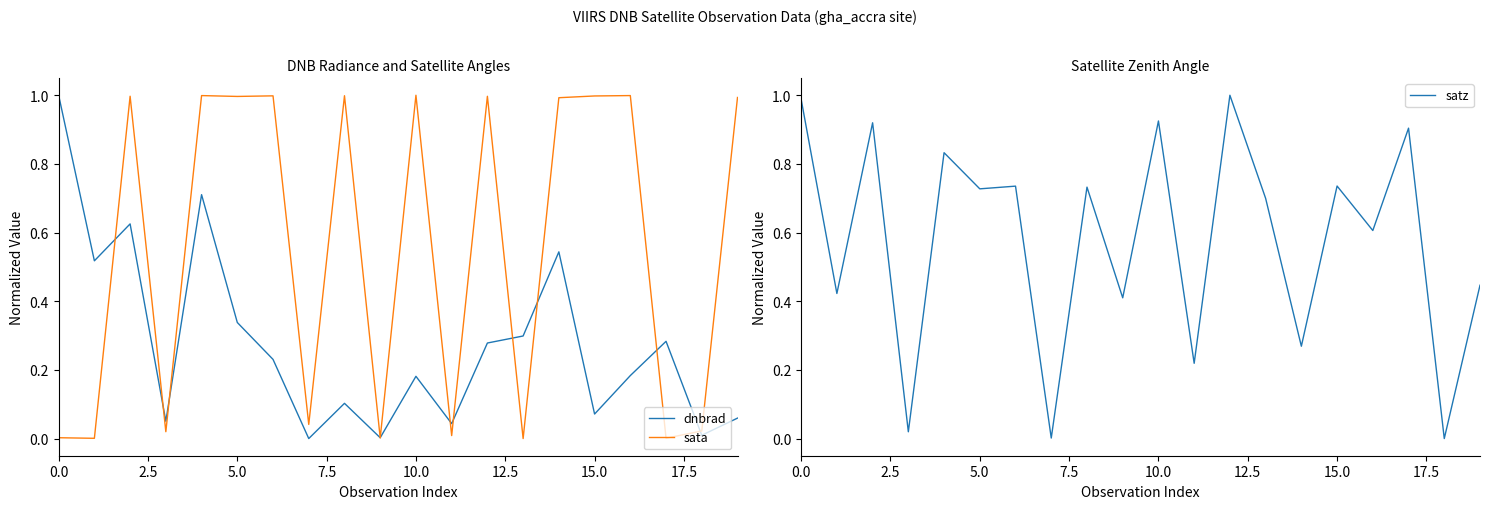

What is the maximum value shown in the chart?

1.0